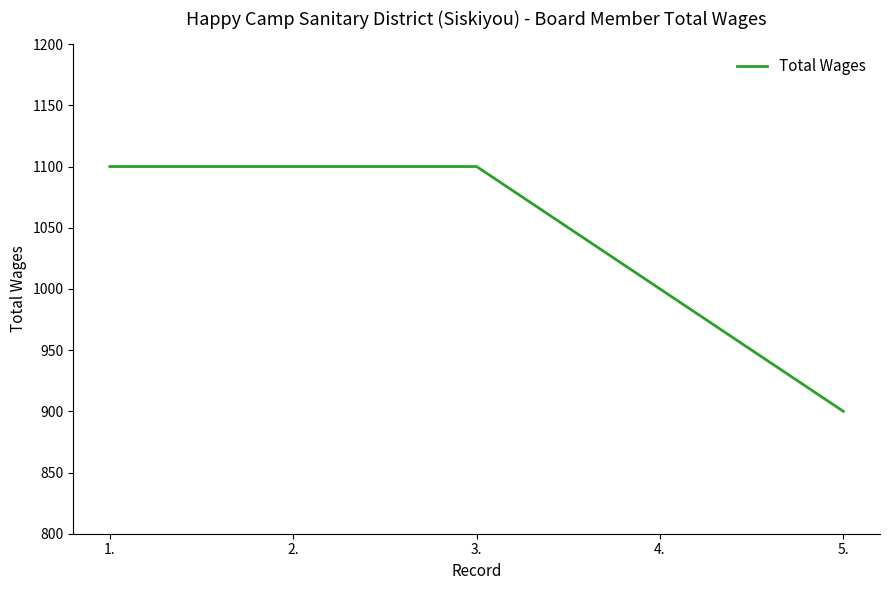

What is the maximum value shown in the chart?

1100